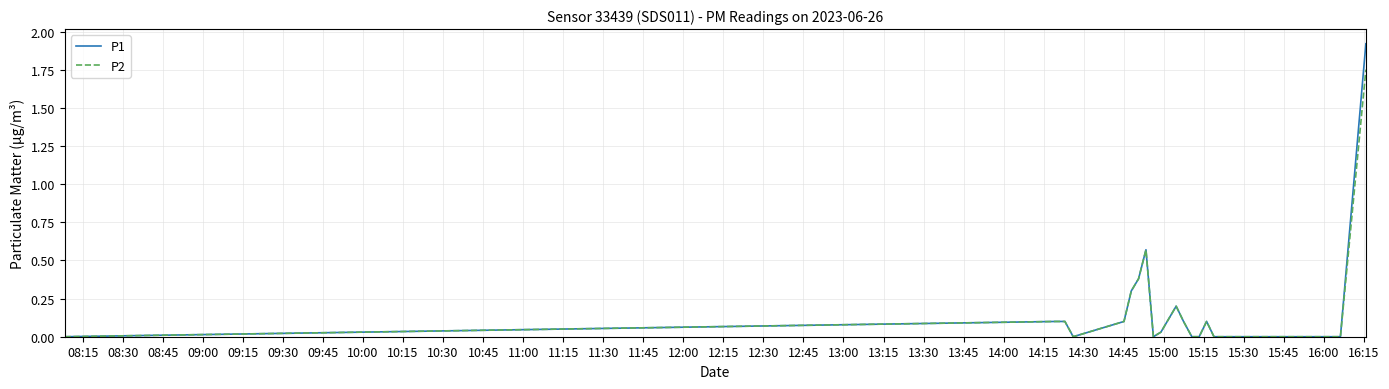

Which series has the largest range (max minus min)?

P1